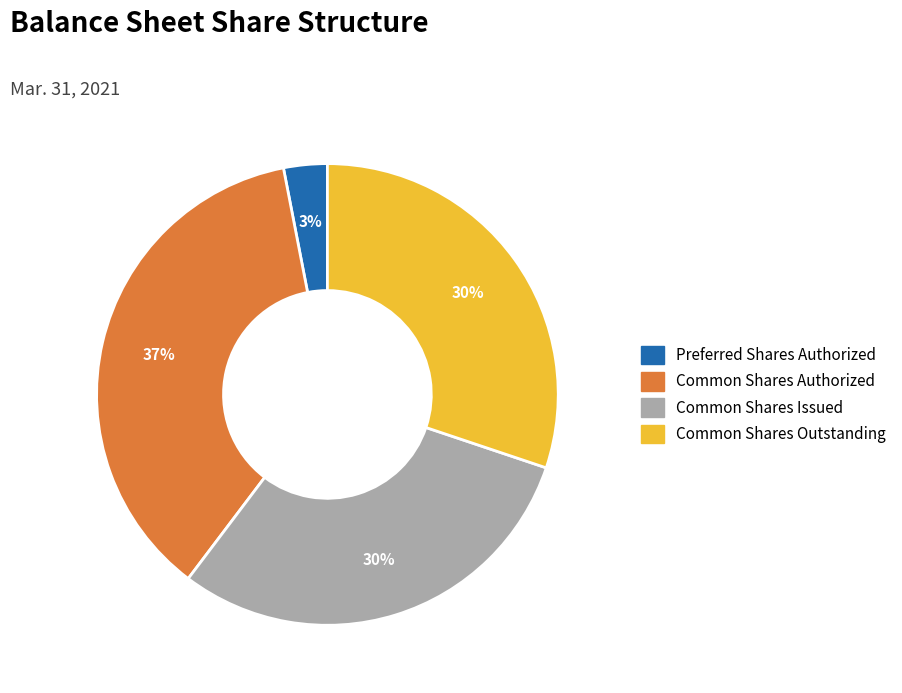

Does any single category account for the majority?

No